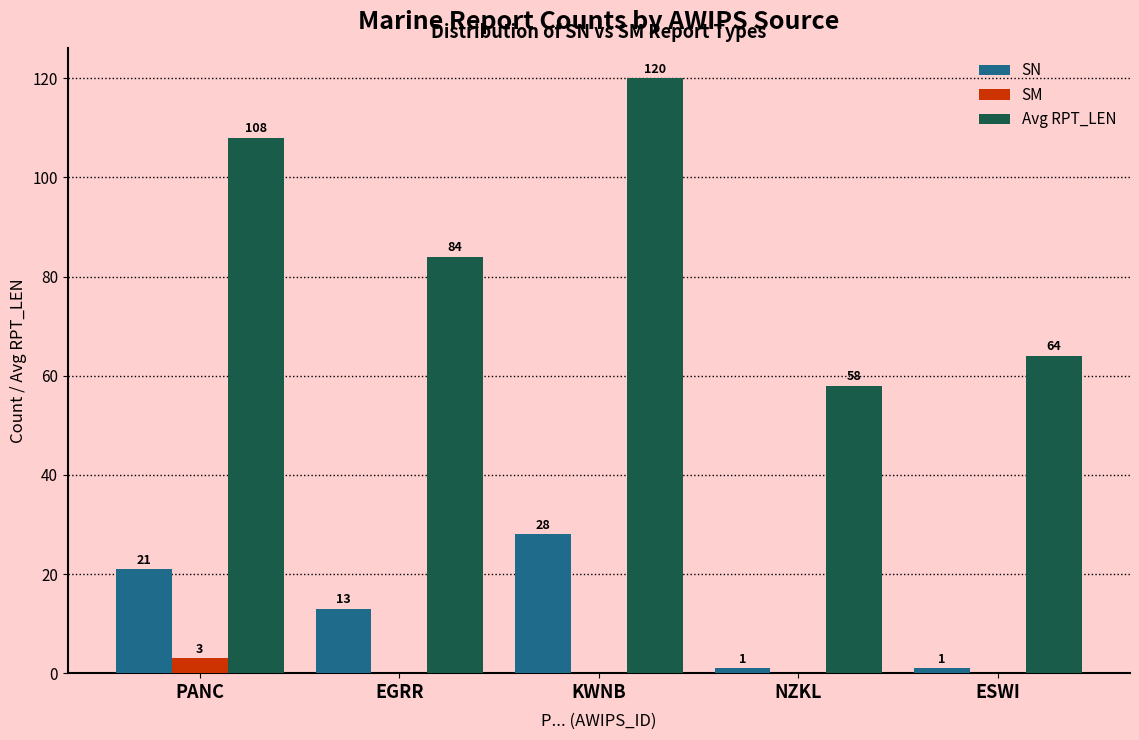

Reading left to right, transcribe all the data shown in this chart.

SN: 21	13	28	1	1
SM: 3	0	0	0	0
Avg RPT_LEN: 108	84	120	58	64